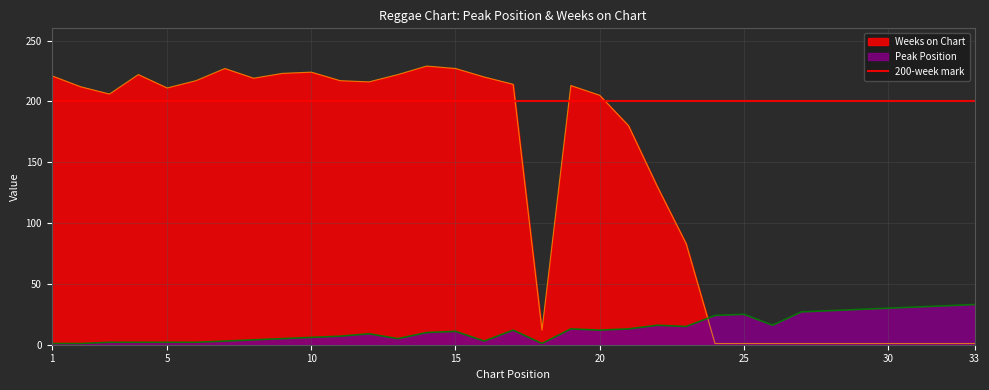

Where is the first local minimum for Peak Position?

13